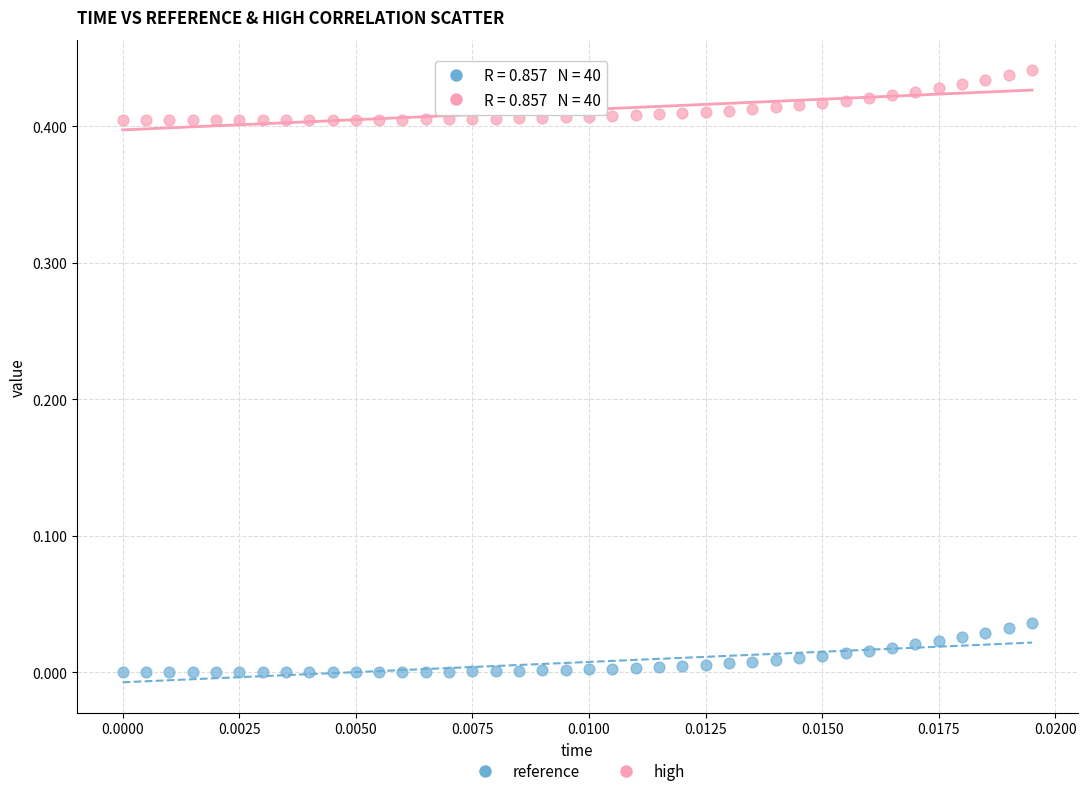

Which series has the widest spread of Y values?

high